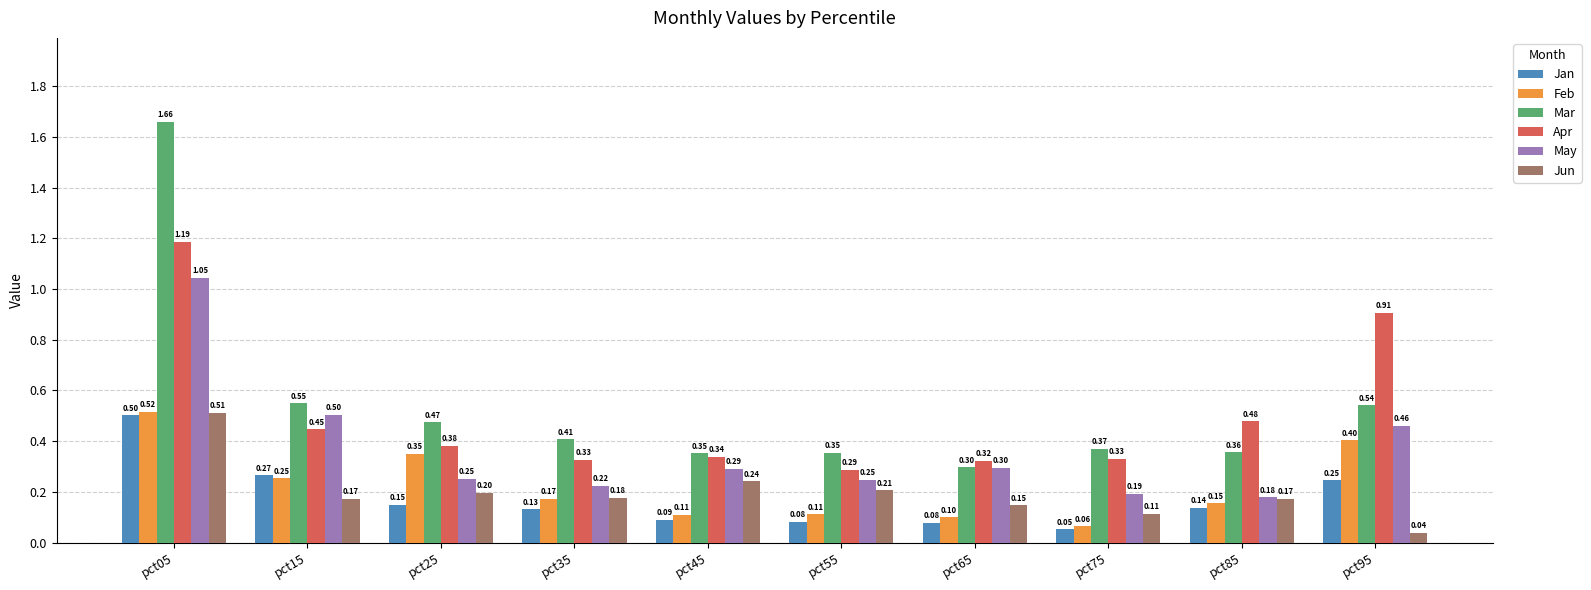

What is the average value of the Apr series?

0.5